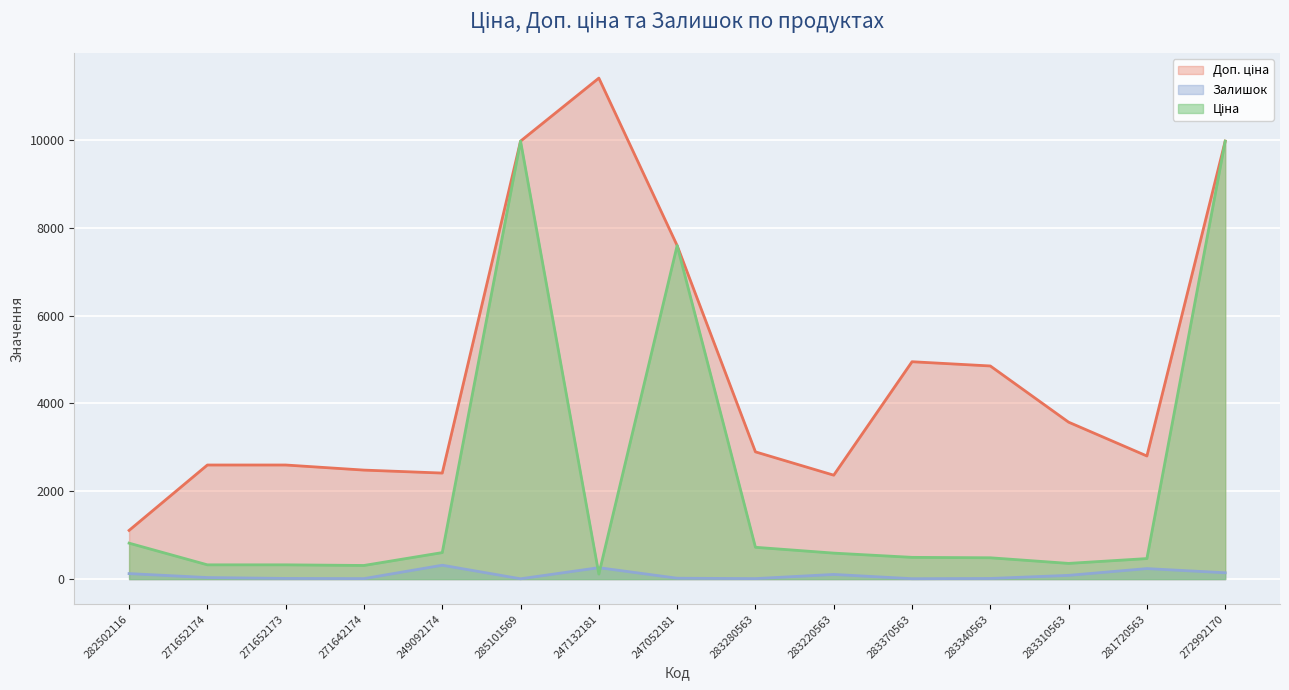

Is the value of Ціна at 285101569 greater than the value of Доп. ціна at 283370563?

Yes